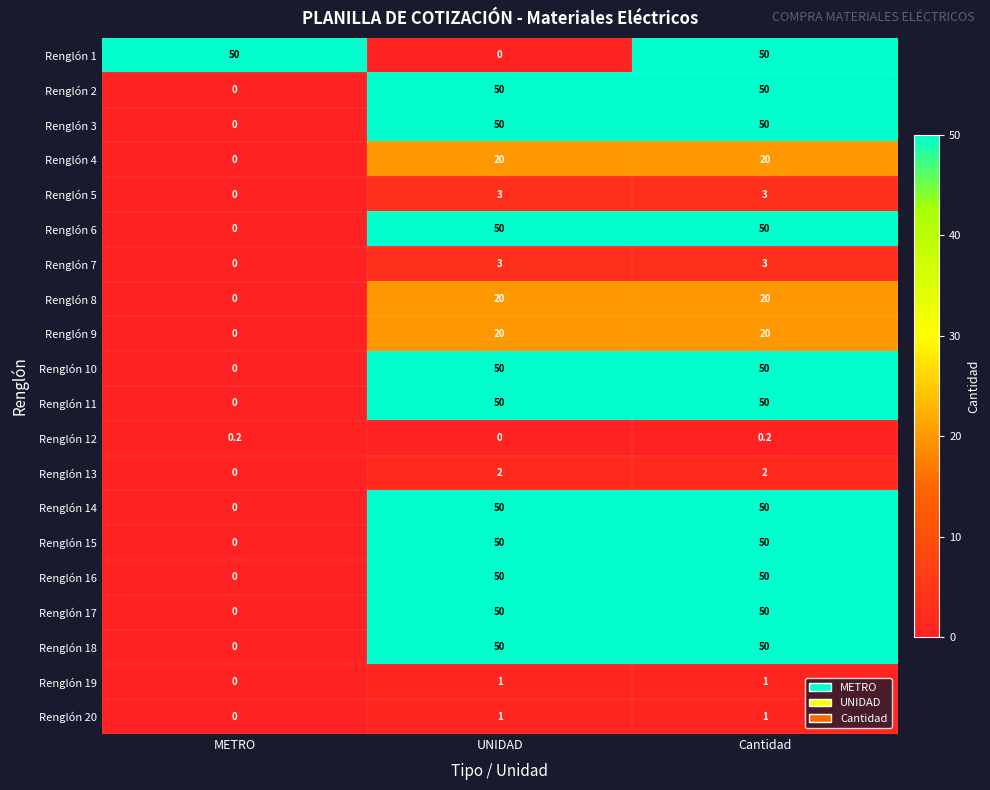

At how many categories does at least one series exceed 35?

3